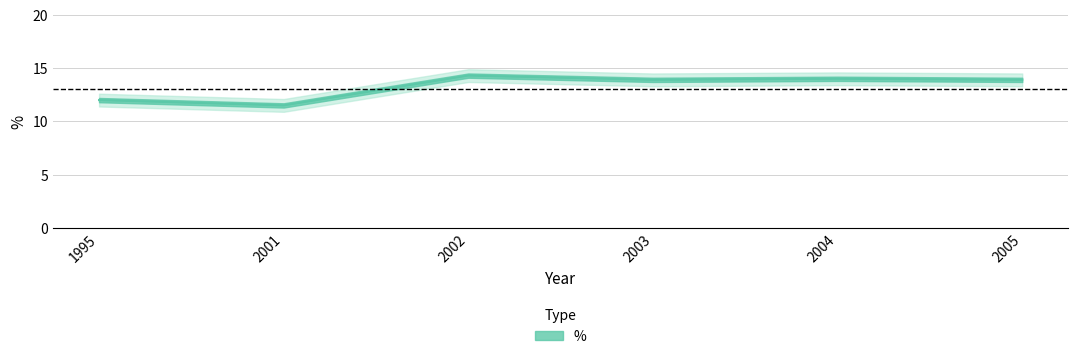

How many categories are shown in the chart?

6